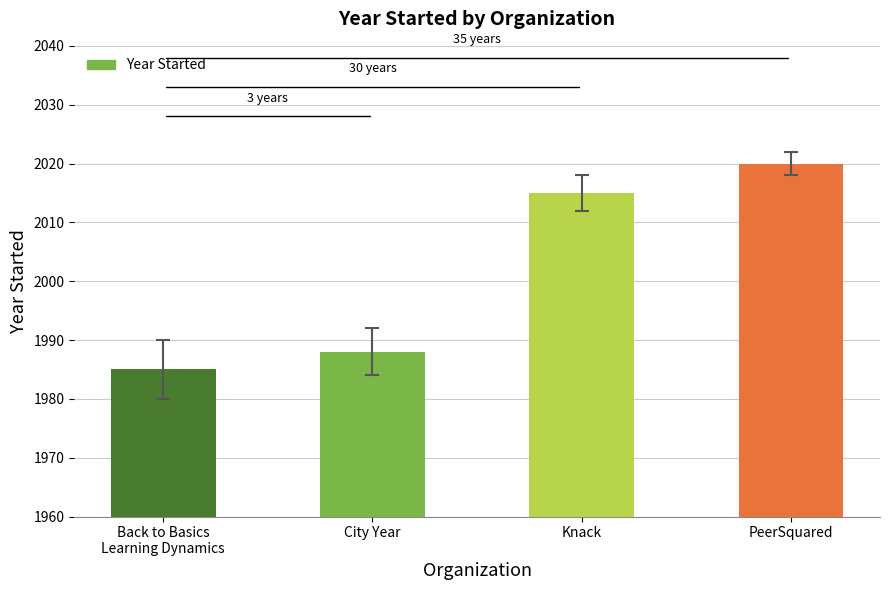

What is the sum of all values?

8008